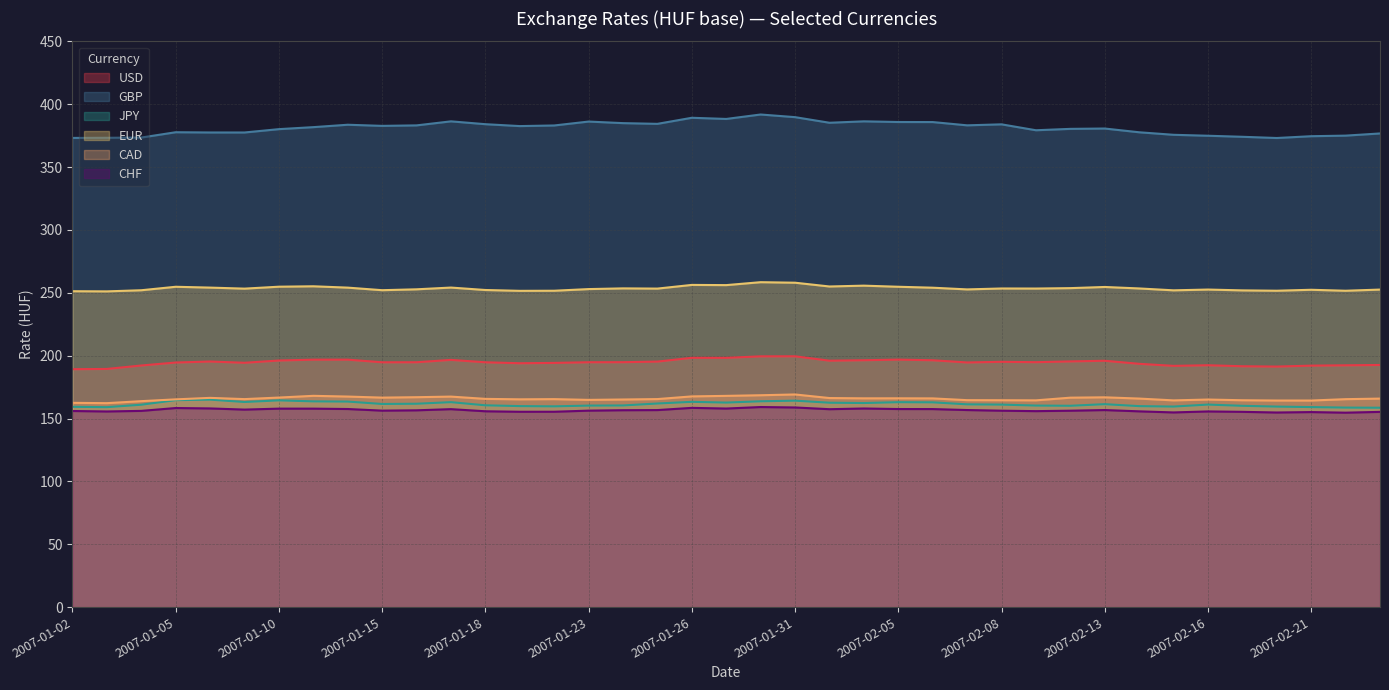

Reading right to left, transcribe all the data shown in this chart.

USD: 2007-02-23=192.6	2007-02-22=192.3	2007-02-21=192.1	2007-02-20=191.3	2007-02-19=191.6	2007-02-16=192.4	2007-02-15=191.9	2007-02-14=193.5	2007-02-13=196.0	2007-02-12=195.4	2007-02-09=194.8	2007-02-08=195.1	2007-02-07=194.6	2007-02-06=196.4	2007-02-05=196.9	2007-02-02=196.4	2007-02-01=196.0	2007-01-31=199.5	2007-01-30=199.5	2007-01-29=198.3	2007-01-26=198.3	2007-01-25=195.3	2007-01-24=194.8	2007-01-23=194.8	2007-01-22=194.3	2007-01-19=194.0	2007-01-18=194.8	2007-01-17=196.7	2007-01-16=194.8	2007-01-15=194.8	2007-01-12=196.8	2007-01-11=196.8	2007-01-10=196.2	2007-01-09=194.4	2007-01-08=195.4	2007-01-05=194.6	2007-01-04=192.2	2007-01-03=189.5	2007-01-02=189.2
GBP: 2007-02-23=376.8	2007-02-22=375.0	2007-02-21=374.6	2007-02-20=373.1	2007-02-19=374.1	2007-02-16=374.9	2007-02-15=375.7	2007-02-14=377.7	2007-02-13=380.7	2007-02-12=380.4	2007-02-09=379.3	2007-02-08=384.0	2007-02-07=383.2	2007-02-06=385.8	2007-02-05=385.9	2007-02-02=386.4	2007-02-01=385.3	2007-01-31=389.7	2007-01-30=391.8	2007-01-29=388.3	2007-01-26=389.2	2007-01-25=384.4	2007-01-24=385.0	2007-01-23=386.2	2007-01-22=383.1	2007-01-19=382.6	2007-01-18=384.1	2007-01-17=386.4	2007-01-16=383.2	2007-01-15=382.8	2007-01-12=383.7	2007-01-11=381.8	2007-01-10=380.2	2007-01-09=377.5	2007-01-08=377.5	2007-01-05=377.7	2007-01-04=373.5	2007-01-03=373.3	2007-01-02=373.2
JPY: 2007-02-23=158.6	2007-02-22=158.7	2007-02-21=159.1	2007-02-20=159.5	2007-02-19=160.1	2007-02-16=161.1	2007-02-15=159.5	2007-02-14=159.9	2007-02-13=161.4	2007-02-12=160.2	2007-02-09=160.3	2007-02-08=161.1	2007-02-07=161.3	2007-02-06=162.9	2007-02-05=163.0	2007-02-02=162.3	2007-02-01=162.6	2007-01-31=164.2	2007-01-30=163.7	2007-01-29=162.7	2007-01-26=163.3	2007-01-25=162.0	2007-01-24=160.4	2007-01-23=160.3	2007-01-22=159.7	2007-01-19=159.9	2007-01-18=160.5	2007-01-17=163.0	2007-01-16=161.8	2007-01-15=161.6	2007-01-12=163.5	2007-01-11=163.7	2007-01-10=164.5	2007-01-09=163.2	2007-01-08=165.0	2007-01-05=164.6	2007-01-04=161.0	2007-01-03=159.1	2007-01-02=159.3
EUR: 2007-02-23=252.6	2007-02-22=251.7	2007-02-21=252.4	2007-02-20=251.7	2007-02-19=251.9	2007-02-16=252.6	2007-02-15=252.0	2007-02-14=253.5	2007-02-13=254.7	2007-02-12=253.7	2007-02-09=253.4	2007-02-08=253.4	2007-02-07=252.7	2007-02-06=254.1	2007-02-05=254.8	2007-02-02=255.7	2007-02-01=255.0	2007-01-31=258.0	2007-01-30=258.5	2007-01-29=256.1	2007-01-26=256.3	2007-01-25=253.4	2007-01-24=253.5	2007-01-23=253.0	2007-01-22=251.7	2007-01-19=251.6	2007-01-18=252.2	2007-01-17=254.2	2007-01-16=252.8	2007-01-15=252.1	2007-01-12=254.1	2007-01-11=255.2	2007-01-10=254.9	2007-01-09=253.3	2007-01-08=254.2	2007-01-05=254.8	2007-01-04=252.1	2007-01-03=251.2	2007-01-02=251.3
CAD: 2007-02-23=165.9	2007-02-22=165.4	2007-02-21=164.3	2007-02-20=164.3	2007-02-19=164.6	2007-02-16=165.1	2007-02-15=164.4	2007-02-14=165.9	2007-02-13=166.9	2007-02-12=166.6	2007-02-09=164.5	2007-02-08=164.6	2007-02-07=164.6	2007-02-06=166.0	2007-02-05=166.1	2007-02-02=166.1	2007-02-01=166.3	2007-01-31=169.2	2007-01-30=168.5	2007-01-29=168.0	2007-01-26=167.6	2007-01-25=165.5	2007-01-24=165.2	2007-01-23=164.8	2007-01-22=165.4	2007-01-19=165.3	2007-01-18=165.7	2007-01-17=167.5	2007-01-16=167.0	2007-01-15=166.7	2007-01-12=167.5	2007-01-11=168.1	2007-01-10=166.7	2007-01-09=165.5	2007-01-08=166.4	2007-01-05=165.3	2007-01-04=163.8	2007-01-03=162.2	2007-01-02=162.5
CHF: 2007-02-23=155.3	2007-02-22=154.7	2007-02-21=155.2	2007-02-20=154.8	2007-02-19=155.3	2007-02-16=155.7	2007-02-15=154.9	2007-02-14=155.7	2007-02-13=156.8	2007-02-12=156.2	2007-02-09=155.9	2007-02-08=156.2	2007-02-07=156.8	2007-02-06=157.5	2007-02-05=157.6	2007-02-02=158.0	2007-02-01=157.4	2007-01-31=158.8	2007-01-30=159.2	2007-01-29=158.0	2007-01-26=158.5	2007-01-25=156.7	2007-01-24=156.6	2007-01-23=156.3	2007-01-22=155.4	2007-01-19=155.4	2007-01-18=155.8	2007-01-17=157.5	2007-01-16=156.6	2007-01-15=156.3	2007-01-12=157.6	2007-01-11=157.9	2007-01-10=157.9	2007-01-09=157.1	2007-01-08=158.1	2007-01-05=158.4	2007-01-04=156.1	2007-01-03=155.6	2007-01-02=156.0